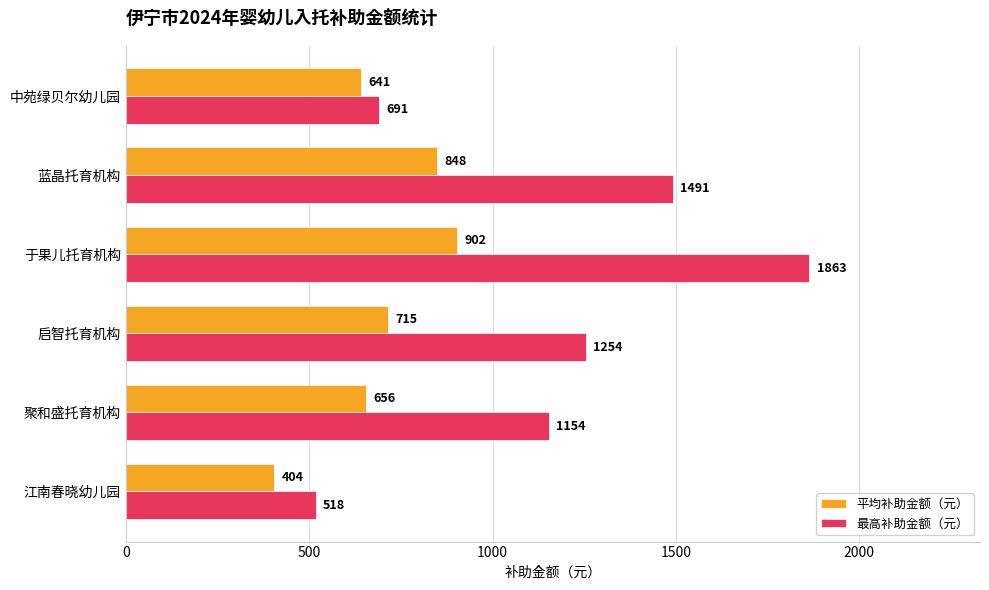

Rank the series at 启智托育机构 from lowest to highest value.

平均补助金额（元）, 最高补助金额（元）